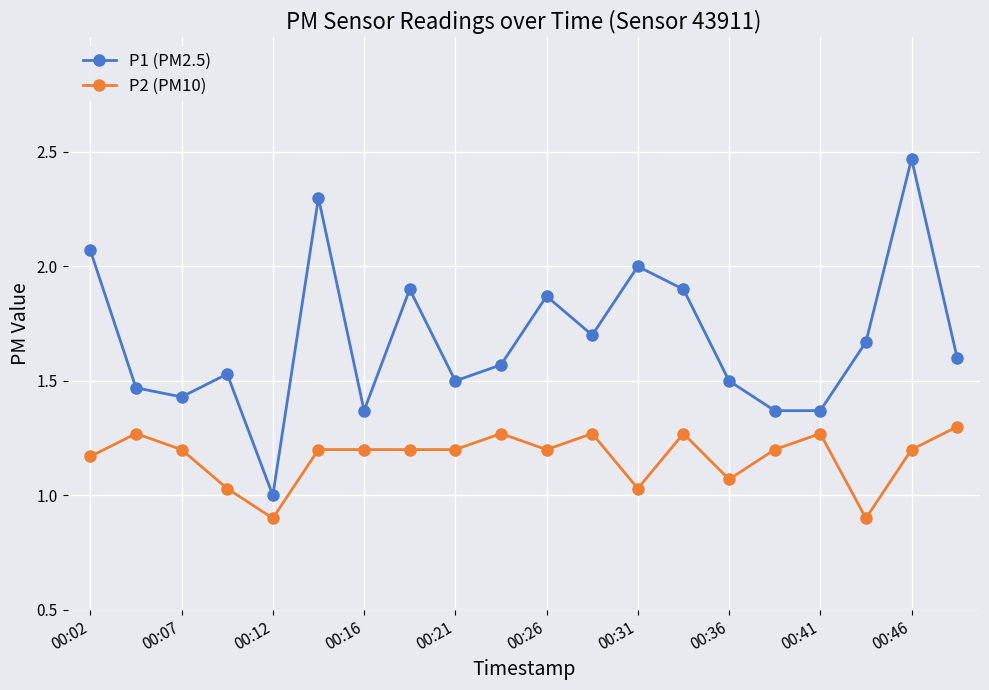

List the series in order of their peak value, lowest first.

P2 (PM10), P1 (PM2.5)